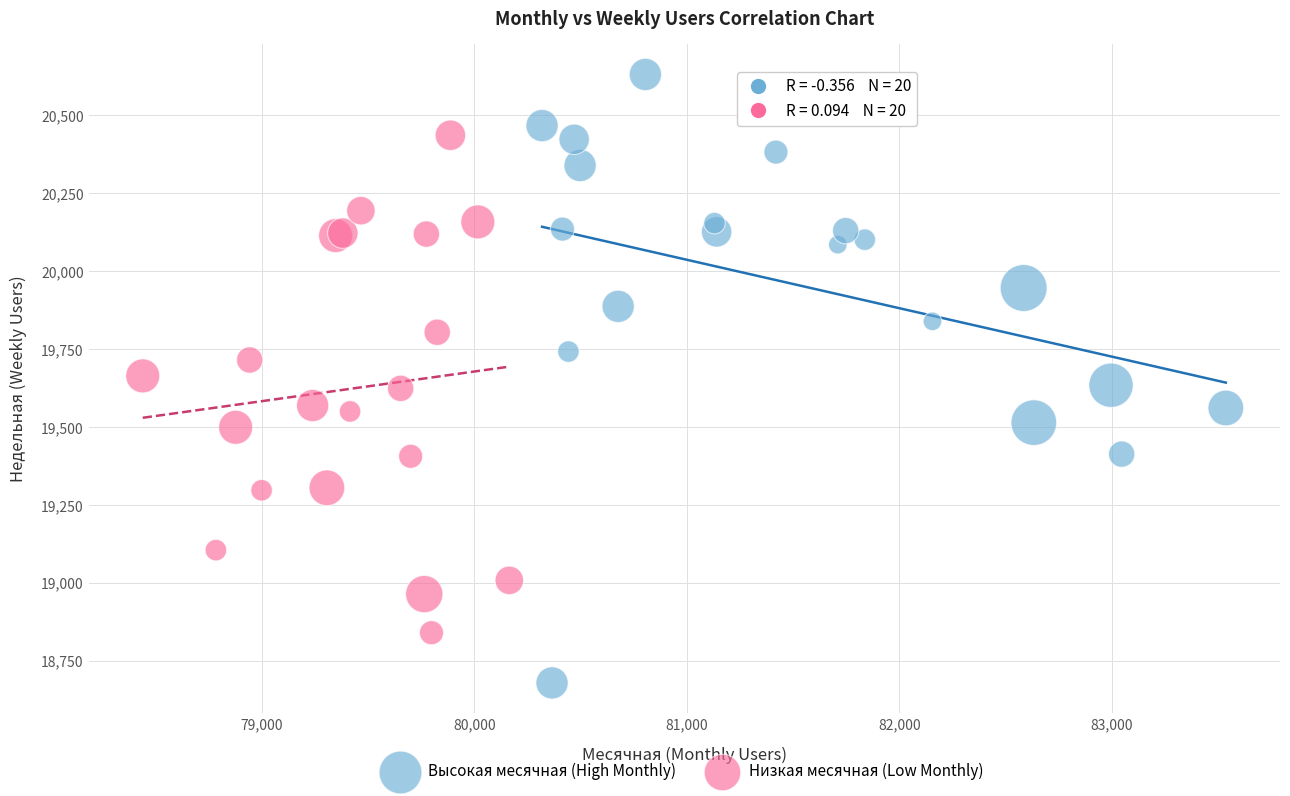

Which series reaches the maximum Y coordinate?

Высокая месячная (High Monthly)